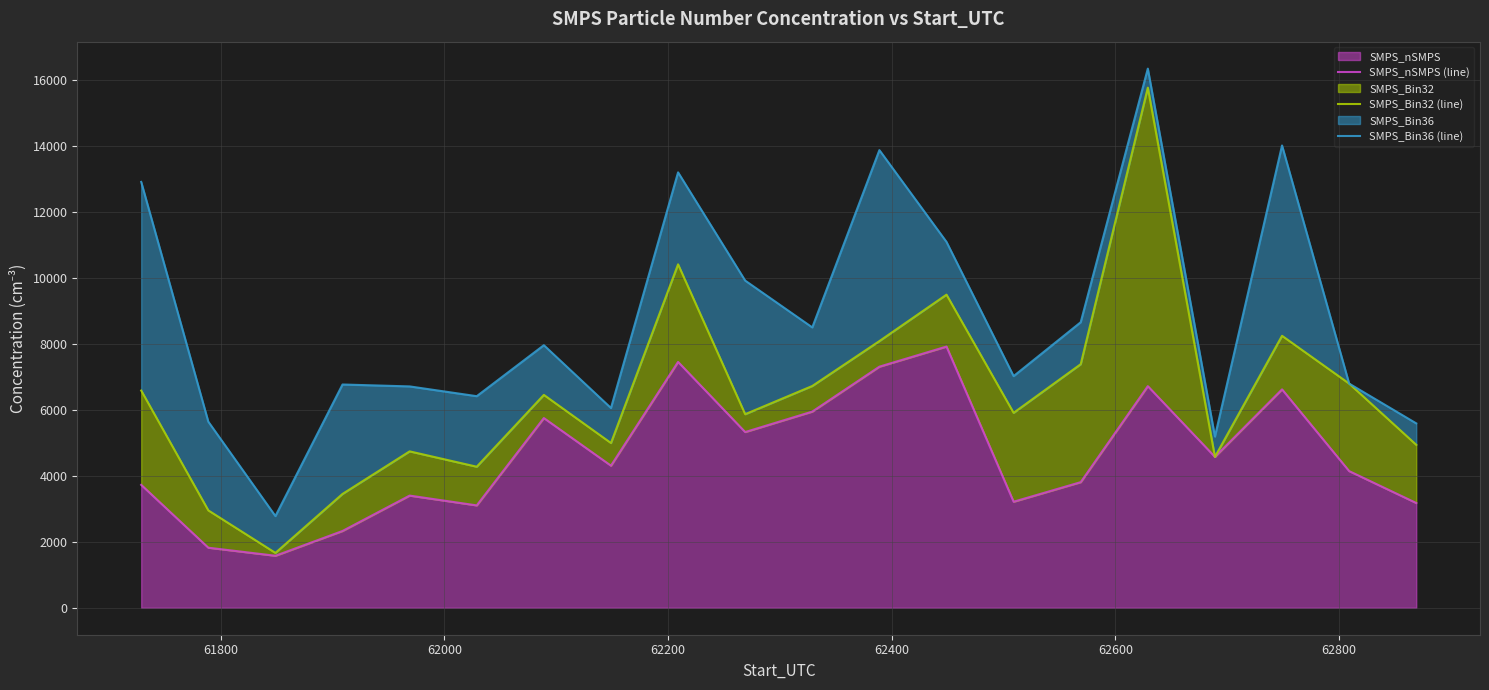

How many data points in SMPS_Bin36 (line) are above 7954?

10